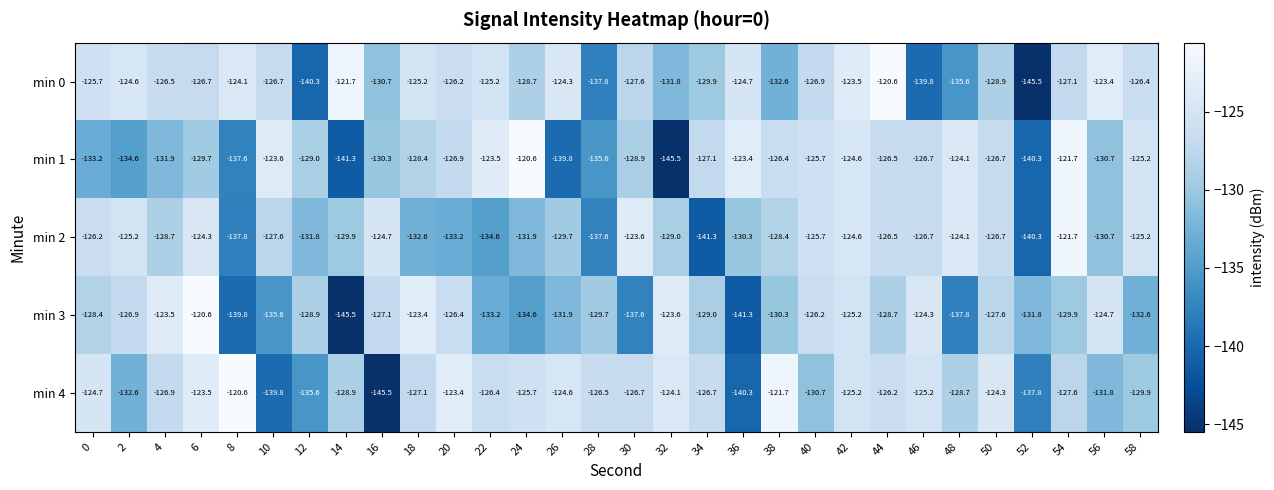

At 22, list the series in order from largest to smallest.

min 1, min 0, min 4, min 3, min 2